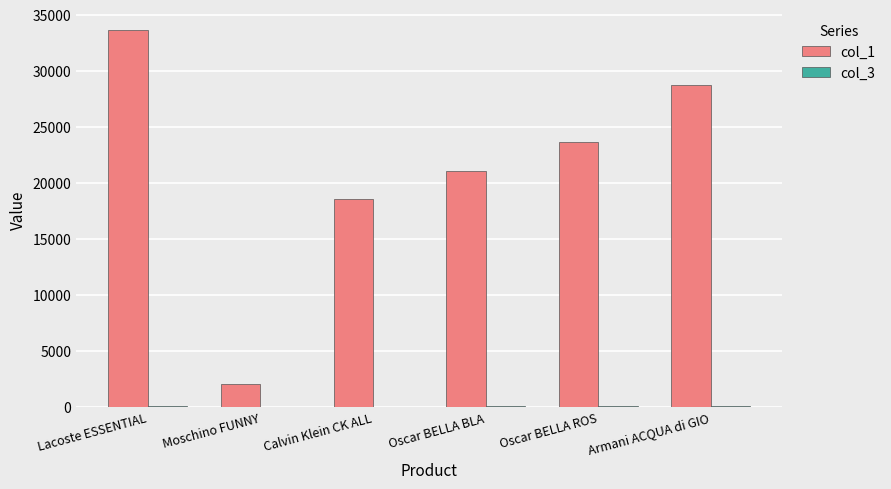

Which category has the highest value across all series?

Lacoste ESSENTIAL